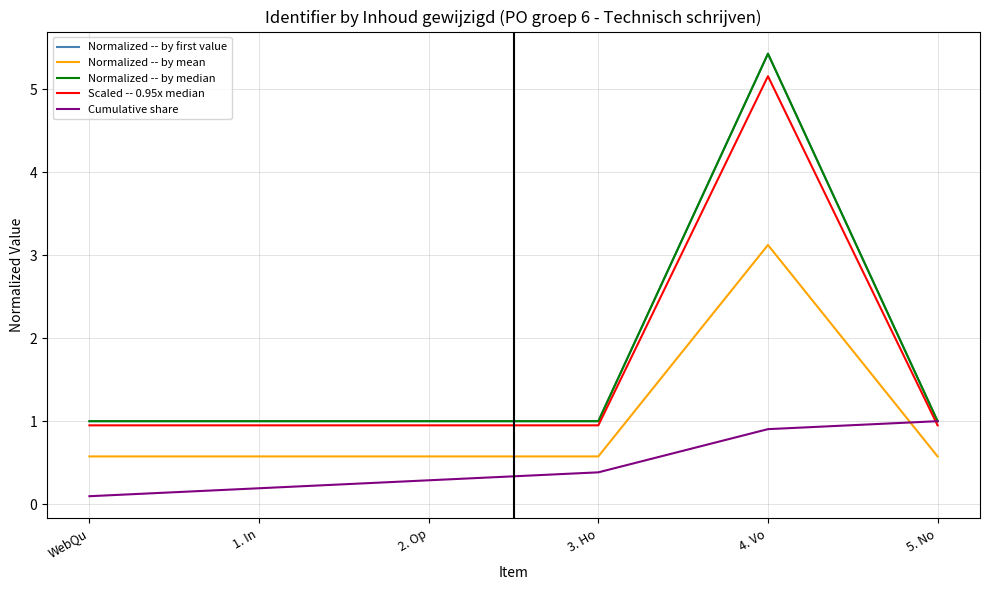

Which series has the widest spread of values?

Normalized -- by first value